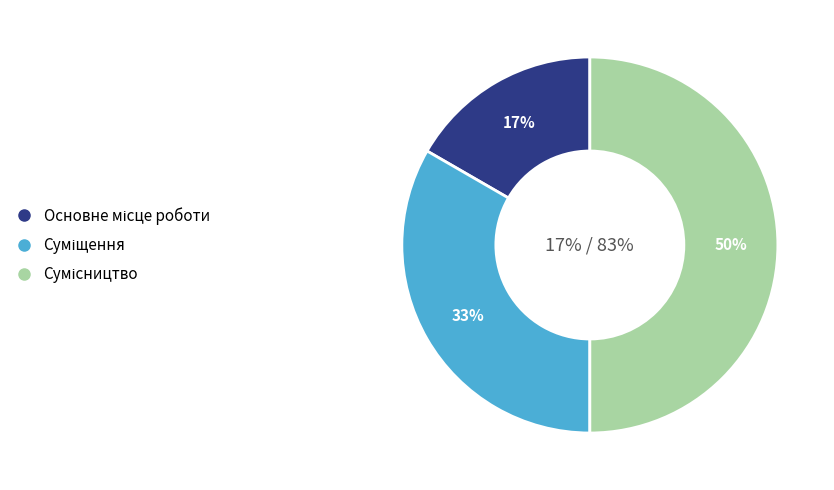

What is the ratio of the value at Сумісництво to the value at Основне місце роботи?

3.0